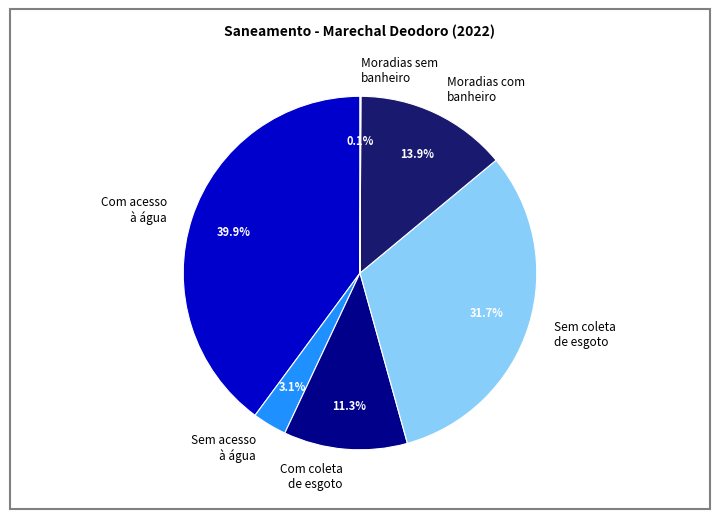

Approximately how many times larger is the value at Com coleta de esgoto compared to Moradias com banheiro?

0.8